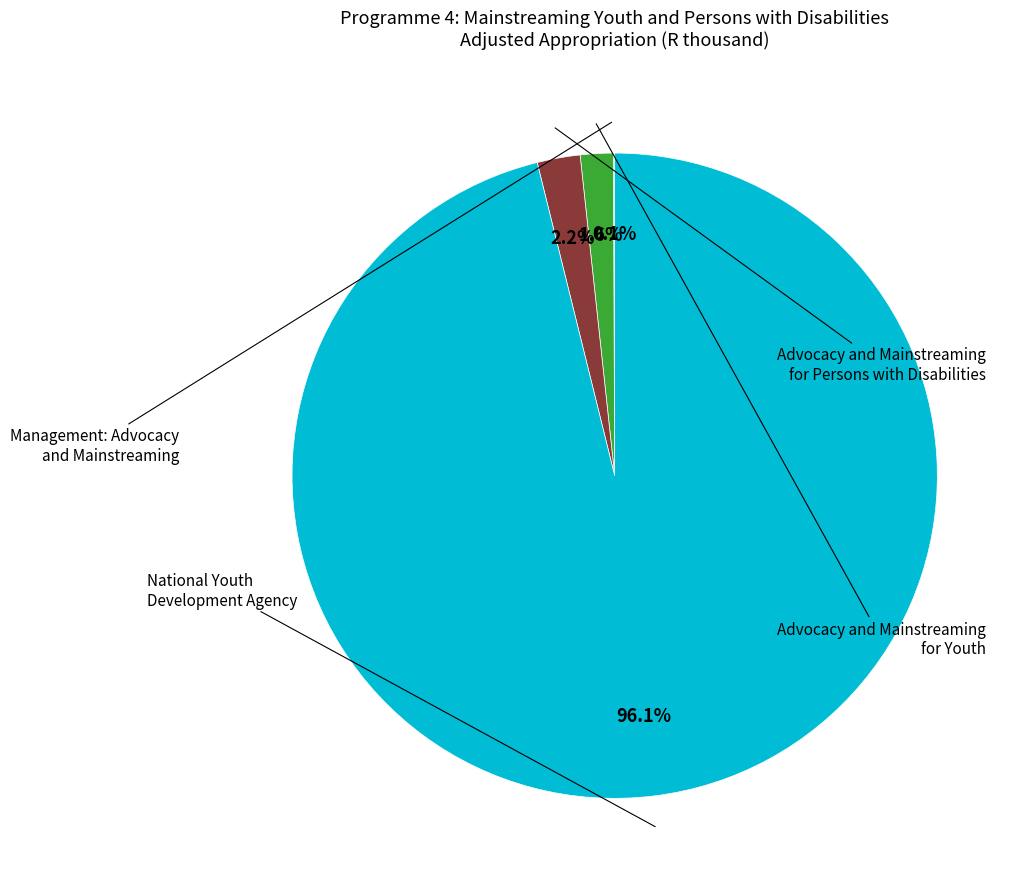

Is there a majority slice in this chart?

Yes